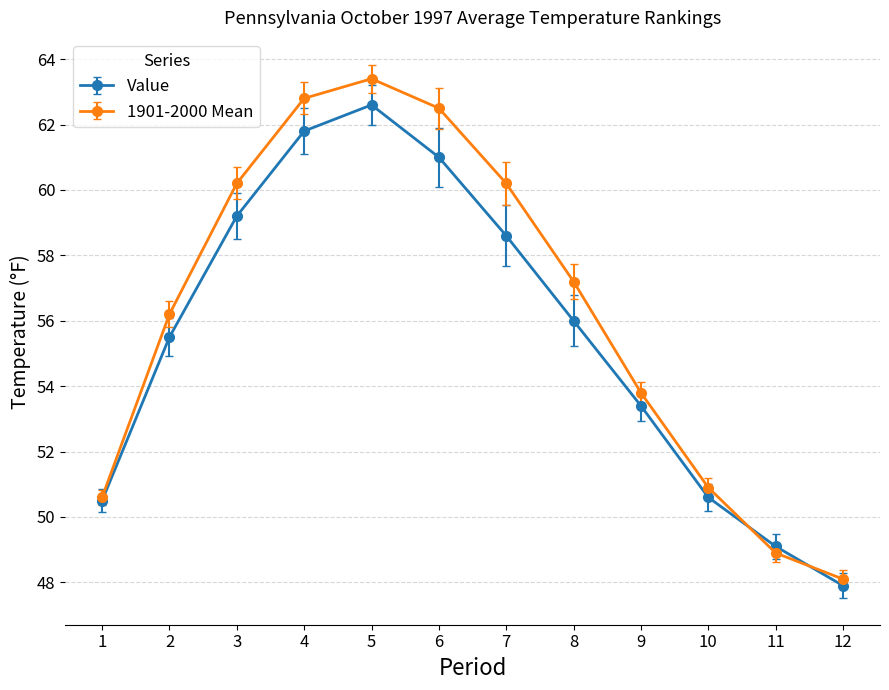

Rank the series by their average value, from highest to lowest.

1901-2000 Mean, Value